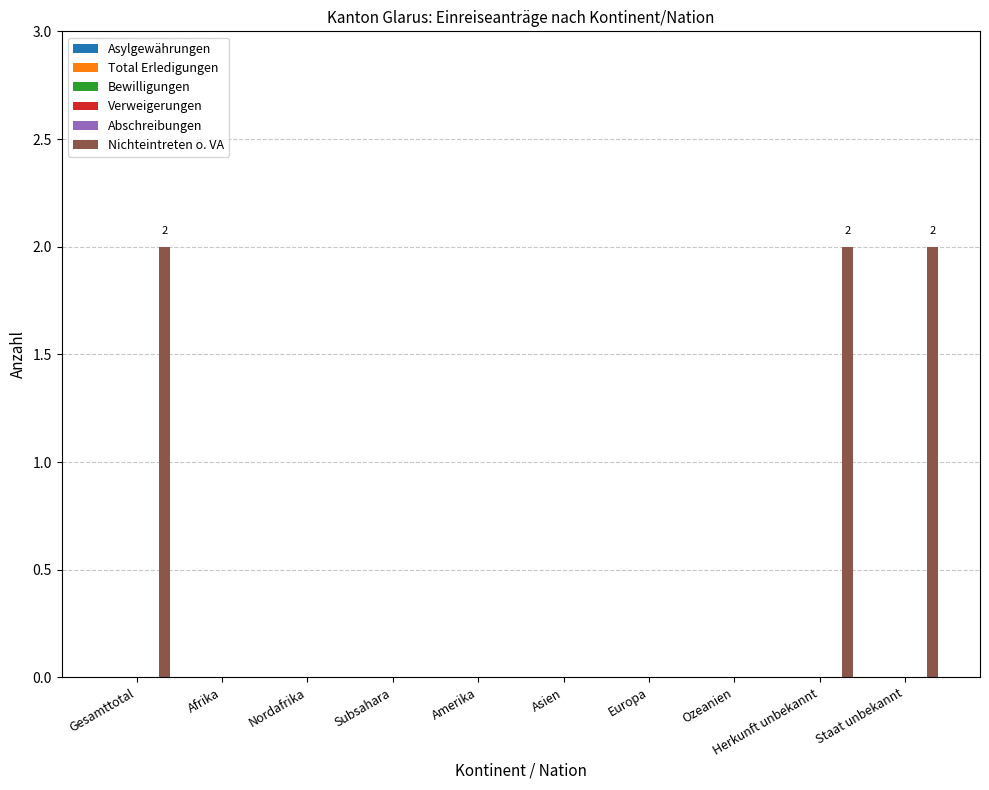

What is the sum of all values?

6